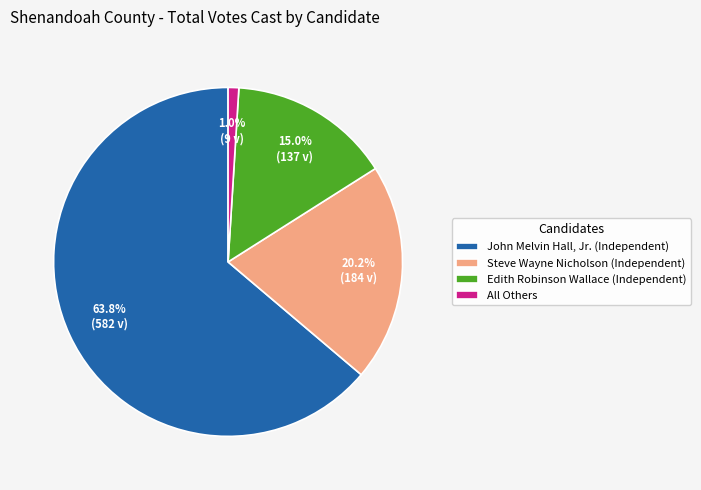

Between Edith Robinson Wallace (Independent) and John Melvin Hall, Jr. (Independent), which is larger?

John Melvin Hall, Jr. (Independent)